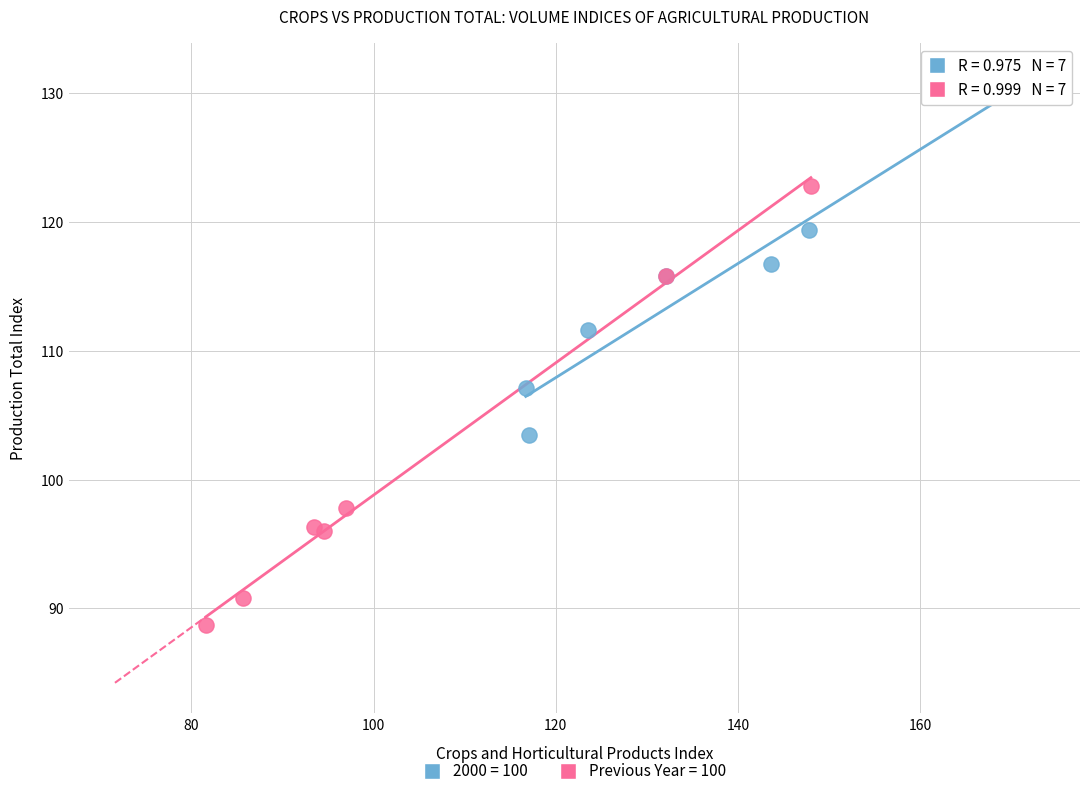

Which series contains the lowest Y value?

Previous Year = 100